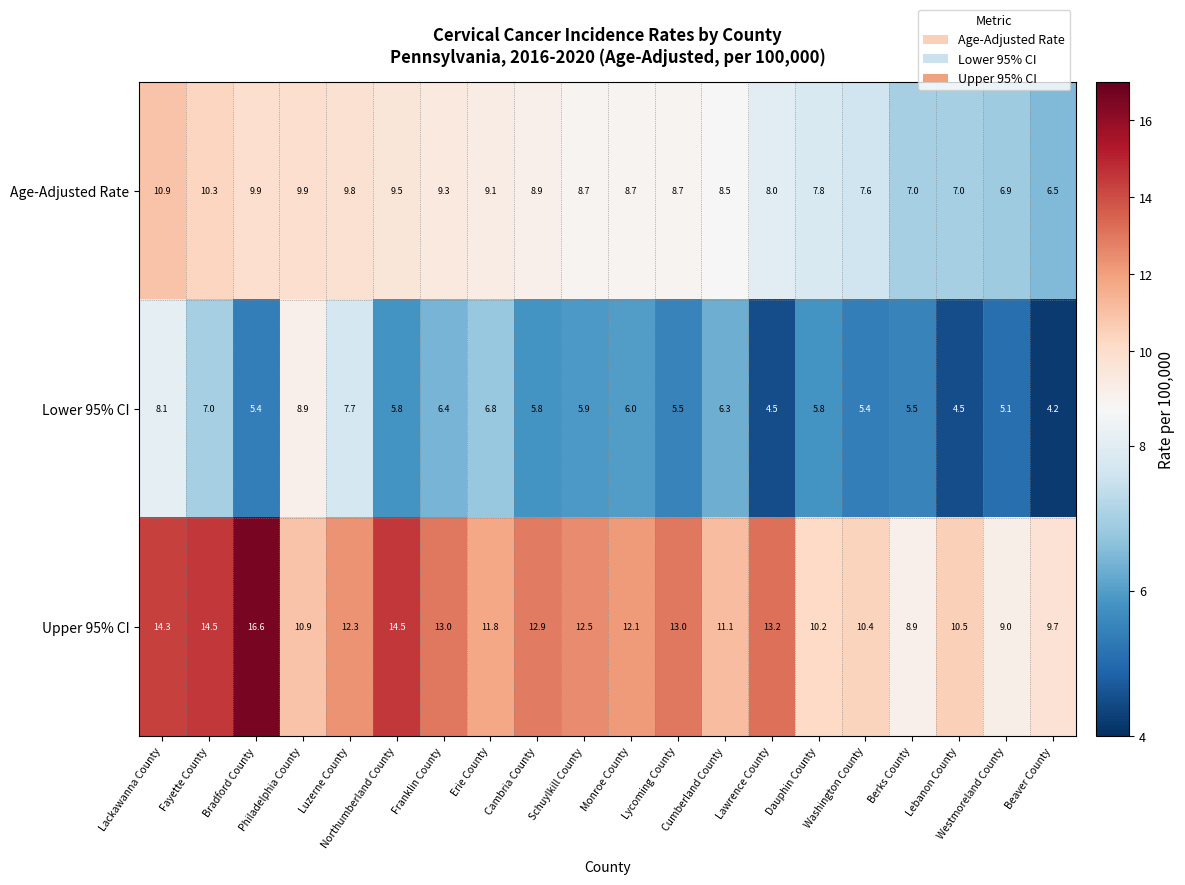

What is the highest value of the Upper 95% CI series?

16.6